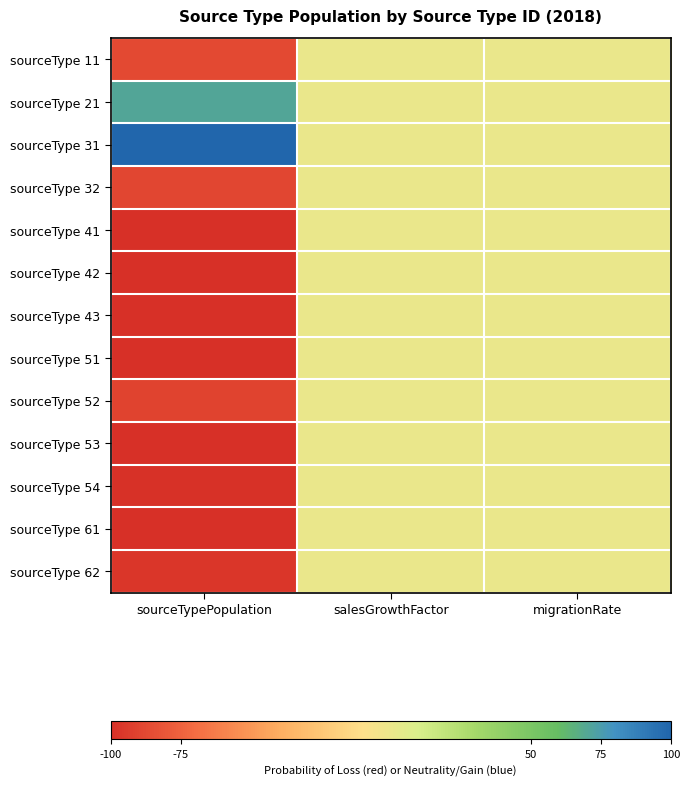

Reading right to left, list all the values displayed in this chart.

sourceType 11: migrationRate=0.0	salesGrowthFactor=0.0	sourceTypePopulation=-87.4
sourceType 21: migrationRate=0.0	salesGrowthFactor=0.0	sourceTypePopulation=70.8
sourceType 31: migrationRate=0.0	salesGrowthFactor=0.0	sourceTypePopulation=100.0
sourceType 32: migrationRate=0.0	salesGrowthFactor=0.0	sourceTypePopulation=-89.0
sourceType 41: migrationRate=0.0	salesGrowthFactor=0.0	sourceTypePopulation=-100.0
sourceType 42: migrationRate=0.0	salesGrowthFactor=0.0	sourceTypePopulation=-100.0
sourceType 43: migrationRate=0.0	salesGrowthFactor=0.0	sourceTypePopulation=-99.3
sourceType 51: migrationRate=0.0	salesGrowthFactor=0.0	sourceTypePopulation=-99.9
sourceType 52: migrationRate=0.0	salesGrowthFactor=0.0	sourceTypePopulation=-90.0
sourceType 53: migrationRate=0.0	salesGrowthFactor=0.0	sourceTypePopulation=-99.4
sourceType 54: migrationRate=0.0	salesGrowthFactor=0.0	sourceTypePopulation=-98.9
sourceType 61: migrationRate=0.0	salesGrowthFactor=0.0	sourceTypePopulation=-99.5
sourceType 62: migrationRate=0.0	salesGrowthFactor=0.0	sourceTypePopulation=-96.3